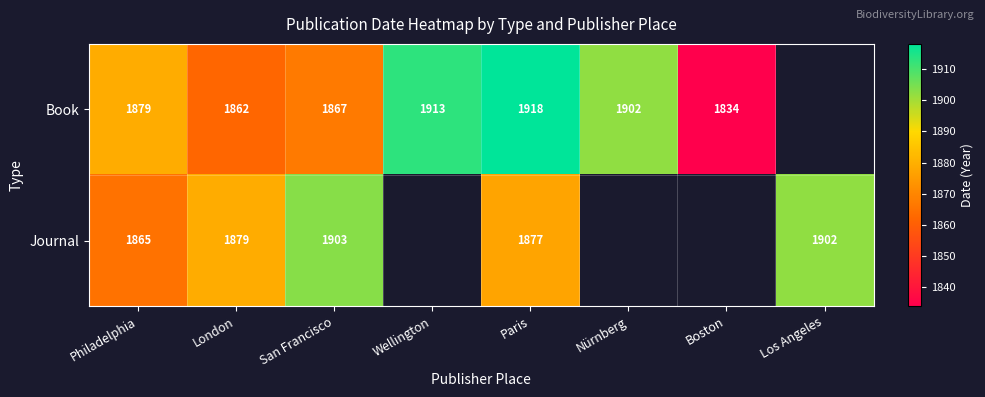

Is it true that Book equals 1879 at Philadelphia?

True